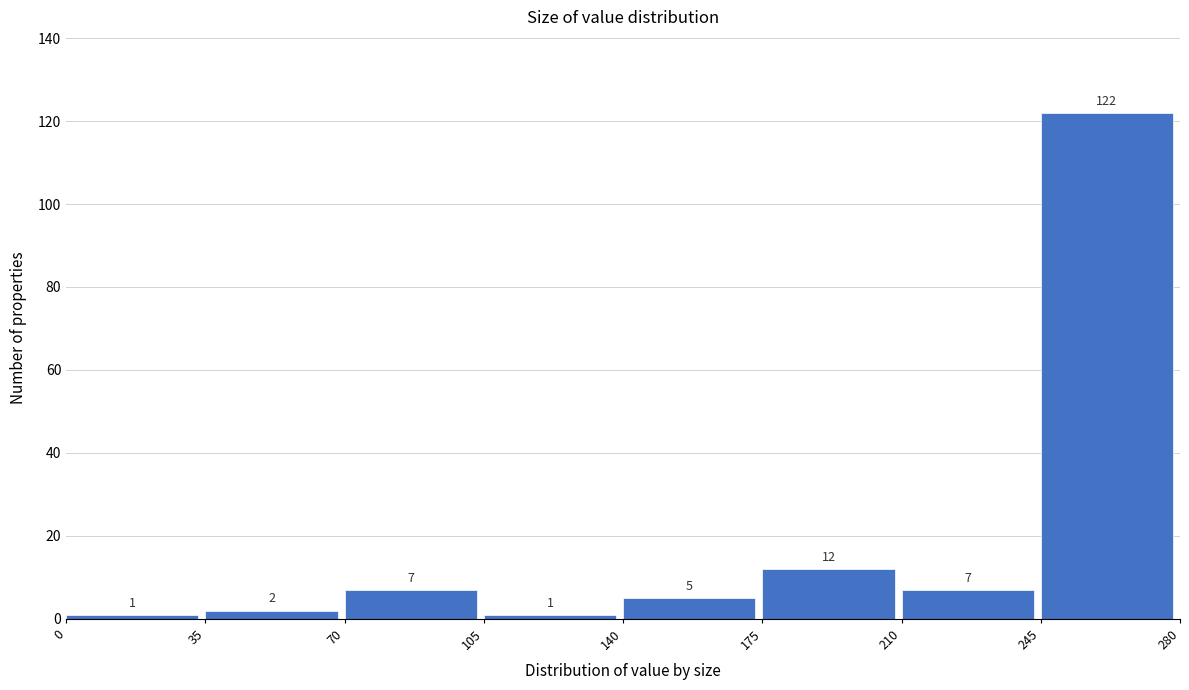

Reading left to right, transcribe this chart: for each bar, give the range it covers on the x-axis and its height.

0 to 35: 1
35 to 70: 2
70 to 105: 7
105 to 140: 1
140 to 175: 5
175 to 210: 12
210 to 245: 7
245 to 280: 122